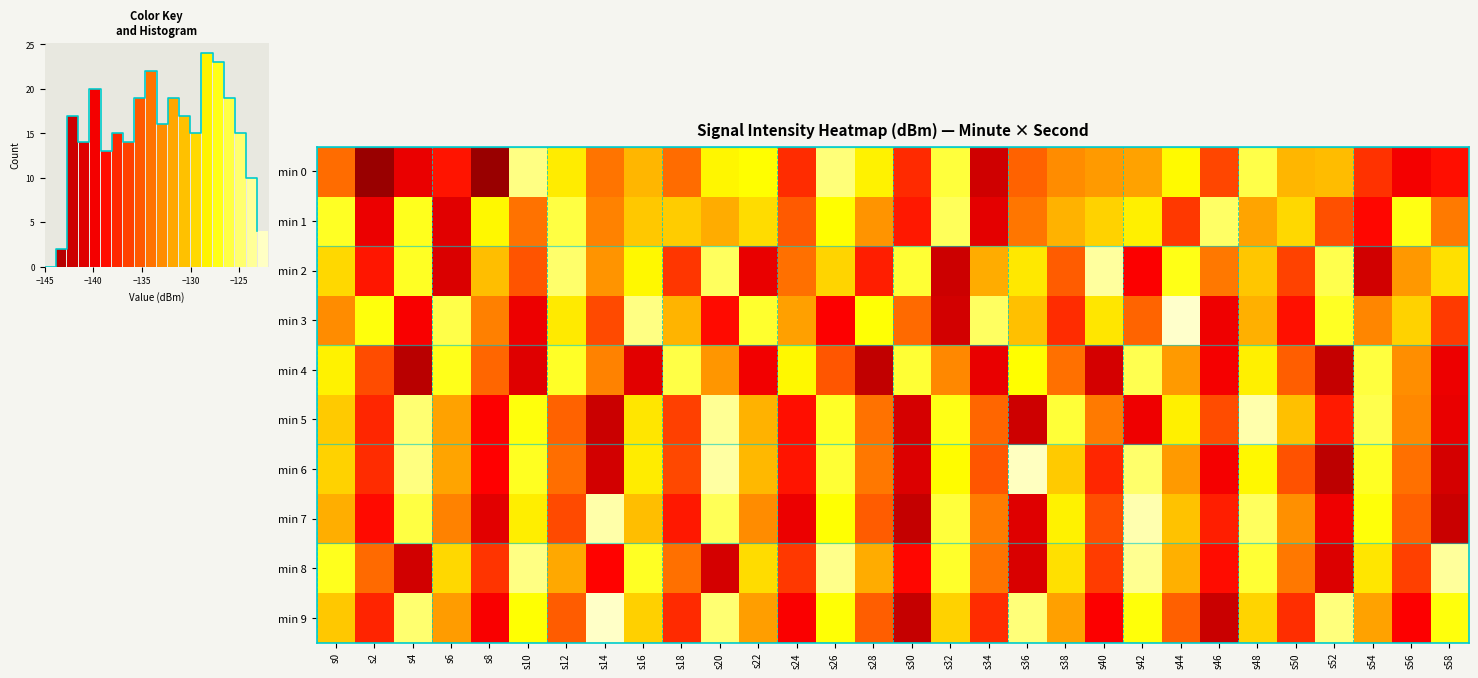

Reading left to right, extract all data points from this chart.

min 0: s0=-134.4	s2=-145.8	s4=-140.4	s6=-138.3	s8=-145.6	s10=-124.3	s12=-128.6	s14=-134.0	s16=-131.0	s18=-134.4	s20=-128.2	s22=-127.8	s24=-137.3	s26=-124.5	s28=-128.3	s30=-137.3	s32=-126.2	s34=-141.9	s36=-134.8	s38=-132.9	s40=-132.2	s42=-131.9	s44=-127.9	s46=-136.1	s48=-125.8	s50=-131.0	s52=-130.8	s54=-136.9	s56=-139.8	s58=-138.6
min 1: s0=-126.8	s2=-140.3	s4=-127.0	s6=-140.9	s8=-128.1	s10=-134.1	s12=-126.0	s14=-133.3	s16=-130.2	s18=-130.0	s20=-131.5	s22=-129.3	s24=-135.2	s26=-127.8	s28=-132.6	s30=-138.1	s32=-125.4	s34=-140.7	s36=-133.9	s38=-131.2	s40=-129.8	s42=-128.4	s44=-136.7	s46=-125.1	s48=-131.8	s50=-129.5	s52=-135.6	s54=-138.9	s56=-127.3	s58=-133.7
min 2: s0=-129.5	s2=-138.2	s4=-126.8	s6=-141.3	s8=-130.7	s10=-135.4	s12=-124.9	s14=-132.6	s16=-128.1	s18=-136.8	s20=-125.3	s22=-140.5	s24=-134.2	s26=-129.7	s28=-137.9	s30=-126.4	s32=-142.1	s34=-131.5	s36=-128.8	s38=-135.1	s40=-123.6	s42=-139.4	s44=-127.2	s46=-133.8	s48=-130.3	s50=-136.2	s52=-125.7	s54=-141.8	s56=-132.4	s58=-129.1
min 3: s0=-132.9	s2=-127.4	s4=-139.6	s6=-125.8	s8=-133.5	s10=-140.2	s12=-128.7	s14=-135.9	s16=-124.3	s18=-131.1	s20=-138.8	s22=-126.5	s24=-132.0	s26=-139.3	s28=-127.6	s30=-134.4	s32=-141.7	s34=-125.2	s36=-130.6	s38=-137.2	s40=-128.9	s42=-134.7	s44=-122.4	s46=-140.1	s48=-131.3	s50=-138.5	s52=-126.8	s54=-133.2	s56=-129.8	s58=-136.6
min 4: s0=-128.3	s2=-135.8	s4=-143.2	s6=-127.1	s8=-134.6	s10=-141.0	s12=-126.7	s14=-133.4	s16=-140.8	s18=-125.9	s20=-132.5	s22=-139.9	s24=-128.1	s26=-135.3	s28=-142.7	s30=-126.4	s32=-133.1	s34=-140.5	s36=-127.8	s38=-134.2	s40=-141.6	s42=-125.6	s44=-132.3	s46=-139.7	s48=-128.4	s50=-135.0	s52=-142.4	s54=-126.1	s56=-132.8	s58=-140.2
min 5: s0=-130.1	s2=-137.5	s4=-124.7	s6=-131.9	s8=-139.3	s10=-127.4	s12=-134.8	s14=-142.2	s16=-128.9	s18=-136.3	s20=-123.8	s22=-131.2	s24=-138.6	s26=-126.7	s28=-134.1	s30=-141.5	s32=-127.2	s34=-134.6	s36=-142.0	s38=-126.3	s40=-133.7	s42=-140.1	s44=-128.4	s46=-135.8	s48=-123.2	s50=-130.6	s52=-138.0	s54=-125.7	s56=-133.1	s58=-140.5
min 6: s0=-129.8	s2=-137.2	s4=-124.4	s6=-131.8	s8=-139.2	s10=-126.9	s12=-134.3	s14=-141.7	s16=-128.6	s18=-136.0	s20=-123.5	s22=-130.9	s24=-138.3	s26=-126.4	s28=-133.8	s30=-141.2	s32=-127.9	s34=-135.3	s36=-122.7	s38=-130.1	s40=-137.5	s42=-124.9	s44=-132.3	s46=-139.7	s48=-128.1	s50=-135.5	s52=-142.9	s54=-126.8	s56=-134.2	s58=-141.6
min 7: s0=-131.4	s2=-138.8	s4=-126.0	s6=-133.4	s8=-140.8	s10=-128.5	s12=-135.9	s14=-123.3	s16=-130.7	s18=-138.1	s20=-125.5	s22=-132.9	s24=-140.3	s26=-127.7	s28=-135.1	s30=-142.5	s32=-126.2	s34=-133.6	s36=-141.0	s38=-128.3	s40=-135.7	s42=-123.1	s44=-130.5	s46=-137.9	s48=-125.3	s50=-132.7	s52=-140.1	s54=-127.5	s56=-134.9	s58=-142.3
min 8: s0=-127.0	s2=-134.4	s4=-141.8	s6=-129.5	s8=-136.9	s10=-124.3	s12=-131.7	s14=-139.1	s16=-126.8	s18=-134.2	s20=-141.6	s22=-129.3	s24=-136.7	s26=-124.1	s28=-131.5	s30=-138.9	s32=-126.6	s34=-134.0	s36=-141.4	s38=-129.1	s40=-136.5	s42=-123.9	s44=-131.3	s46=-138.7	s48=-126.4	s50=-133.8	s52=-141.2	s54=-128.9	s56=-136.3	s58=-123.7
min 9: s0=-130.2	s2=-137.6	s4=-124.8	s6=-132.2	s8=-139.6	s10=-127.7	s12=-135.1	s14=-122.5	s16=-129.9	s18=-137.3	s20=-124.7	s22=-132.1	s24=-139.5	s26=-127.6	s28=-135.0	s30=-142.4	s32=-129.8	s34=-137.2	s36=-124.6	s38=-132.0	s40=-139.4	s42=-127.5	s44=-134.9	s46=-142.3	s48=-129.7	s50=-137.1	s52=-124.5	s54=-131.9	s56=-139.3	s58=-127.4